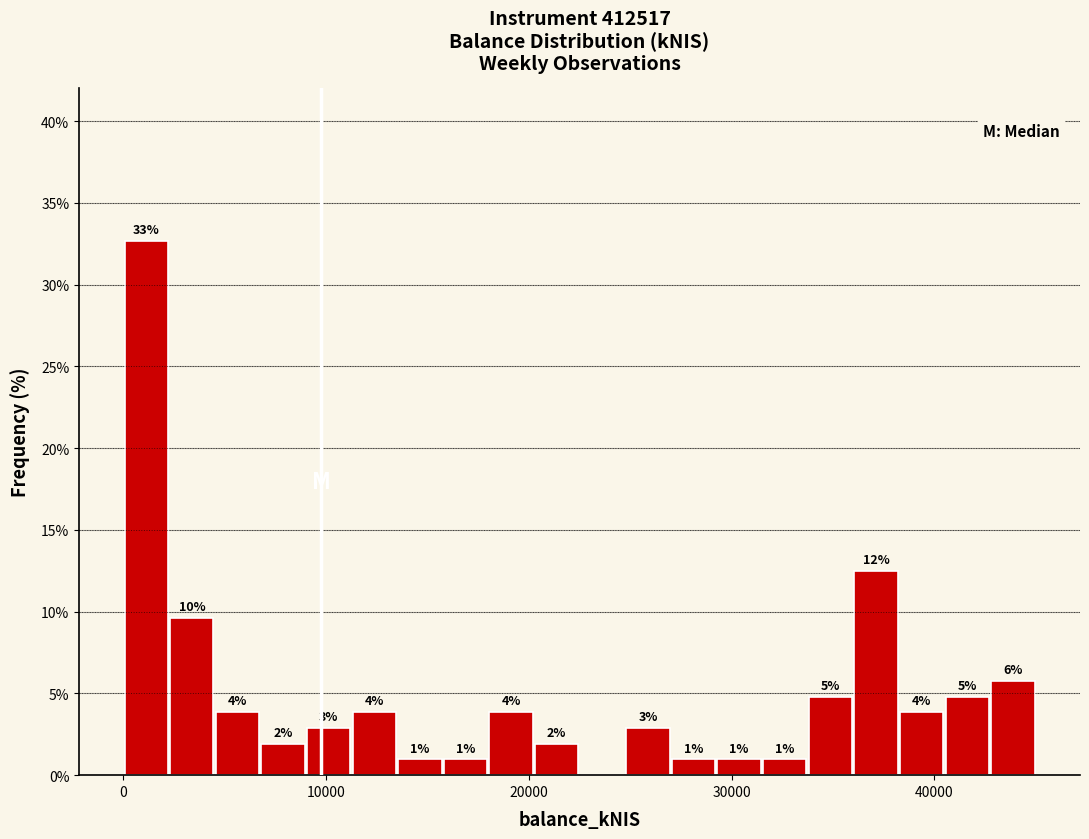

Read against the x-axis, roughly where is the centre of the tallest bar?

1000